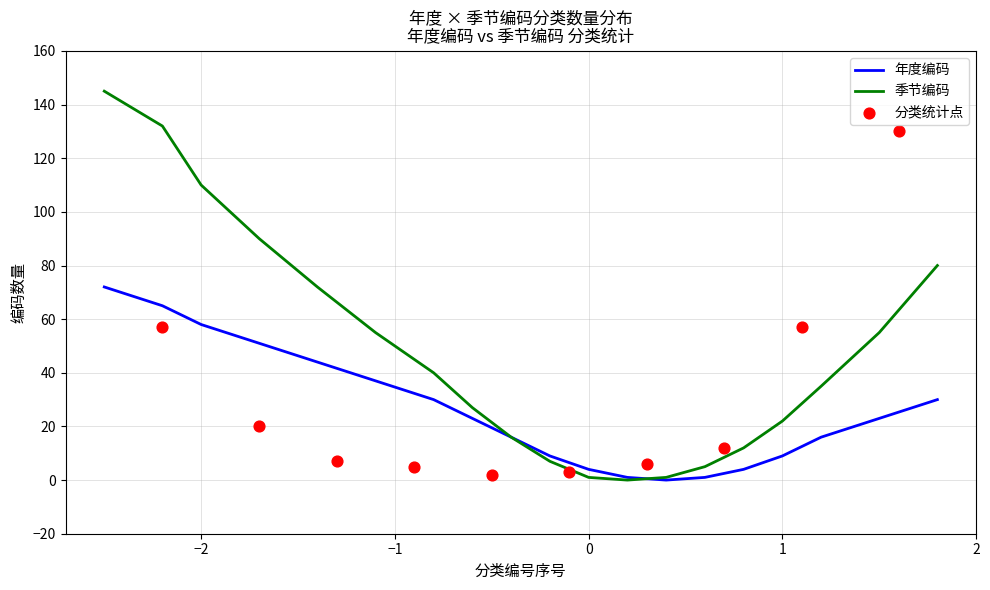

At how many categories does at least one series exceed 103?

3